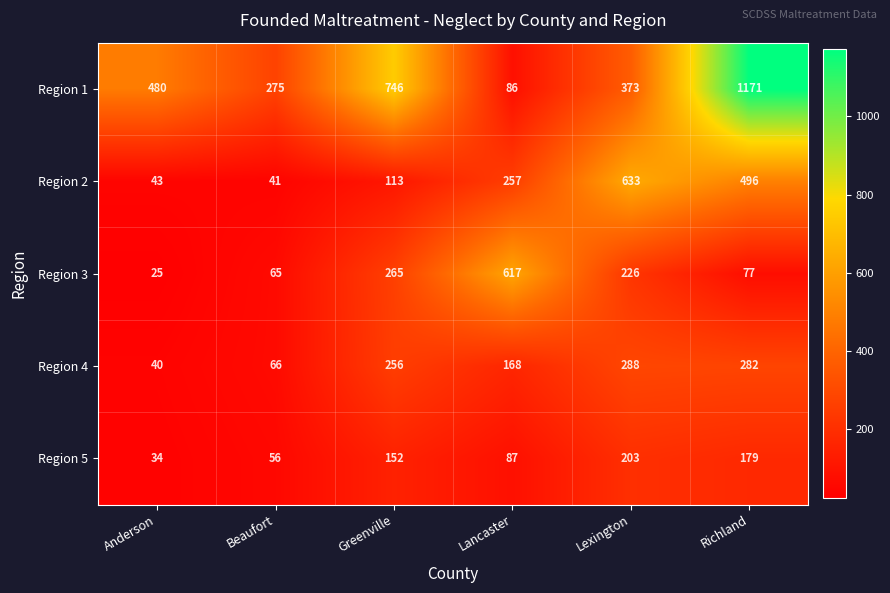

Is it true that Region 3 equals 617 at Lancaster?

True